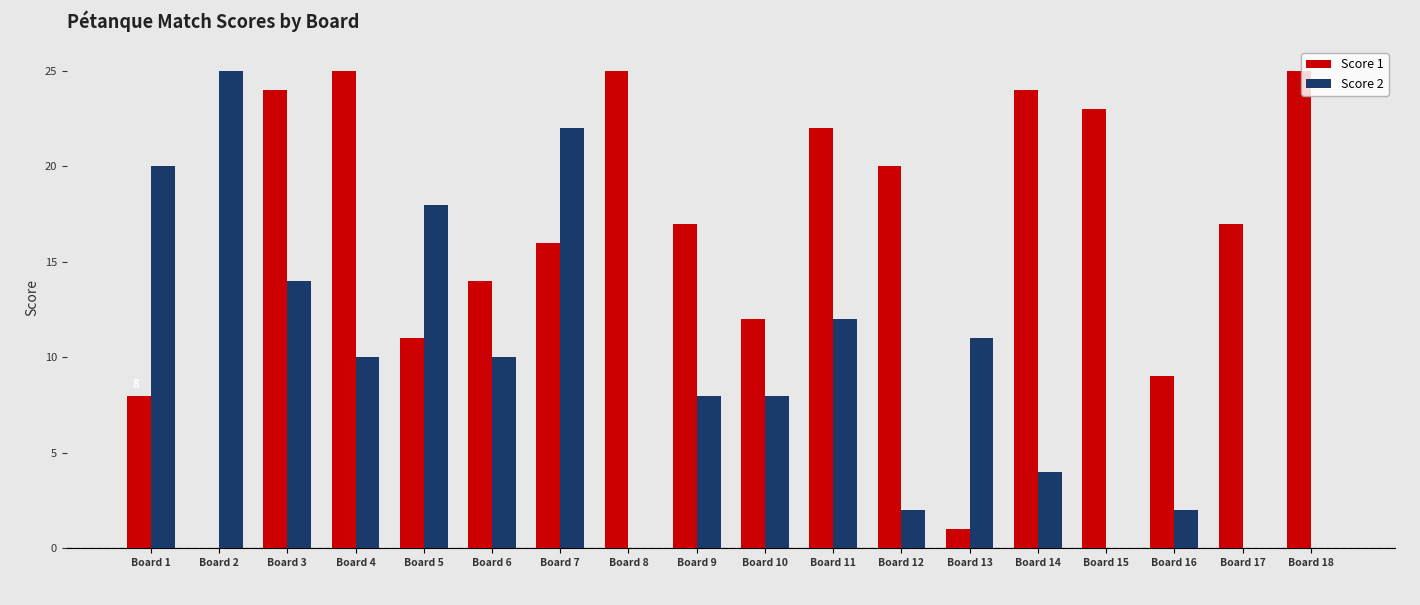

Are the bars horizontal?

No